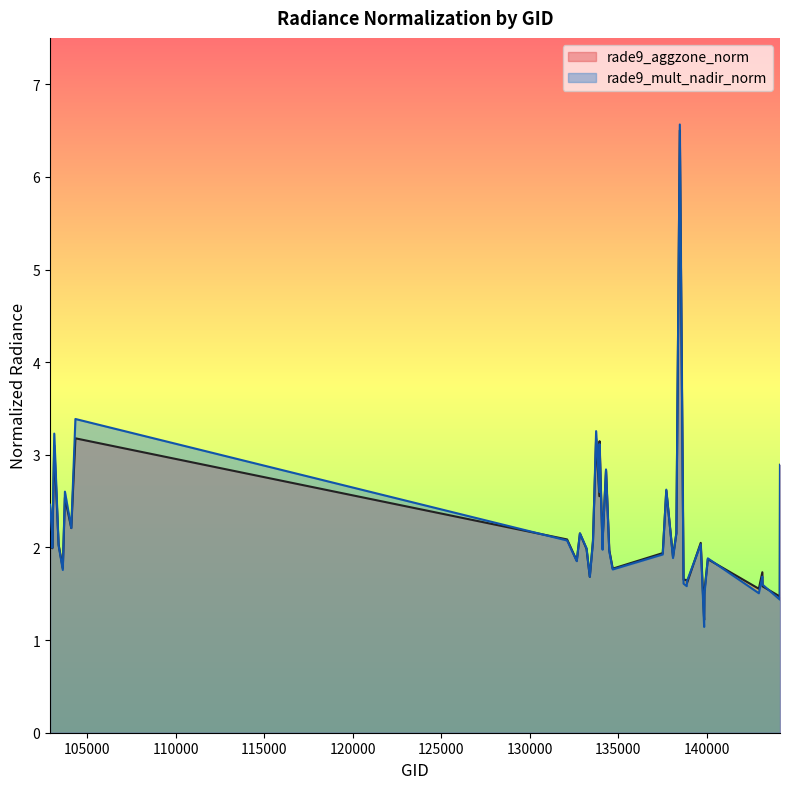

True or false: rade9_aggzone_norm has a value of 2.9 at 144136.

True